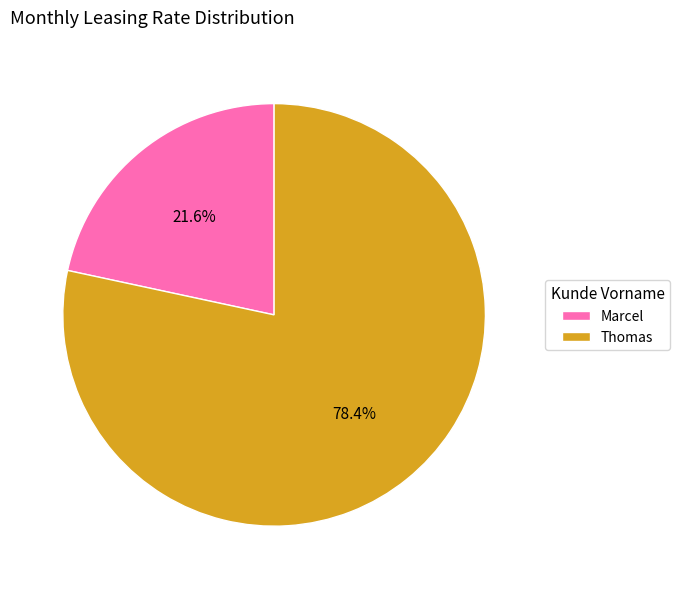

Between Marcel and Thomas, which is larger?

Thomas